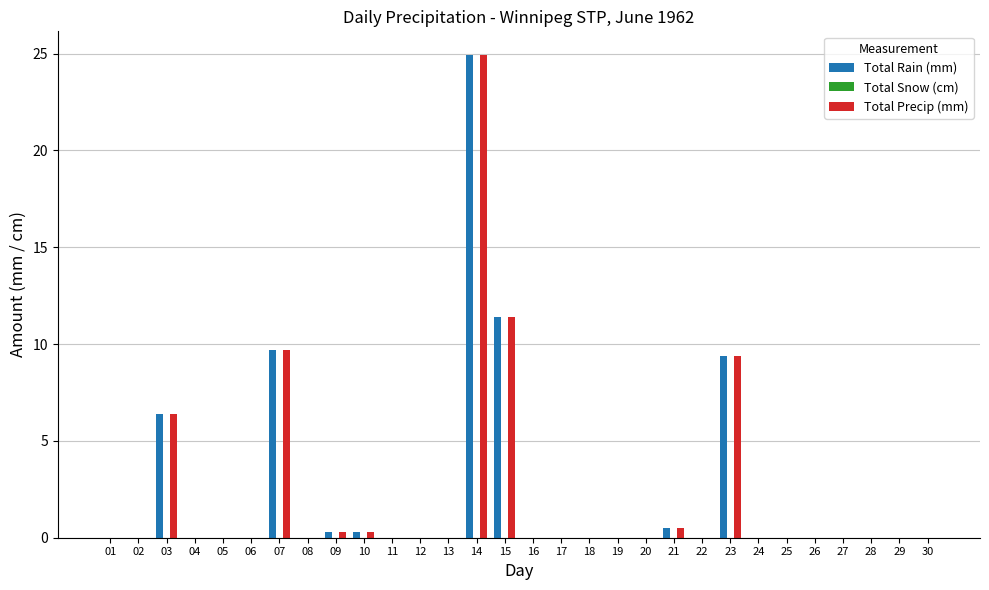

What is the sum of the Total Rain (mm) values at 10 and 03?

6.7